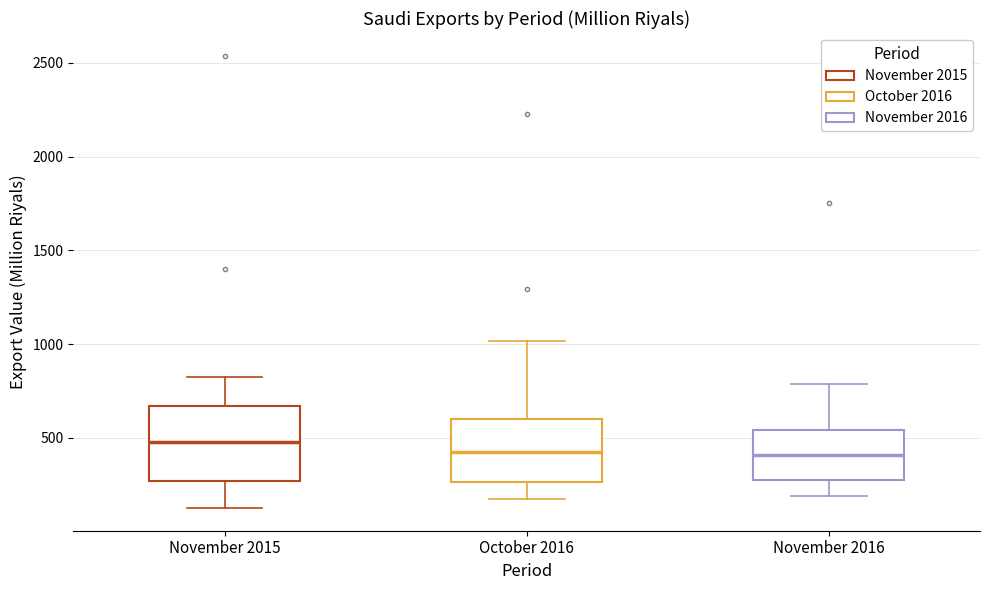

Reading left to right, read every box against the y-axis: the position of its median line, the range the box covers, and the ends of its whiskers. The values are not printed on the chart, so give them approximately, as read against the axis.

November 2015: median 500, box 250 to 650, whiskers 100 to 850
October 2016: median 400, box 250 to 600, whiskers 150 to 1000
November 2016: median 400, box 300 to 550, whiskers 200 to 800